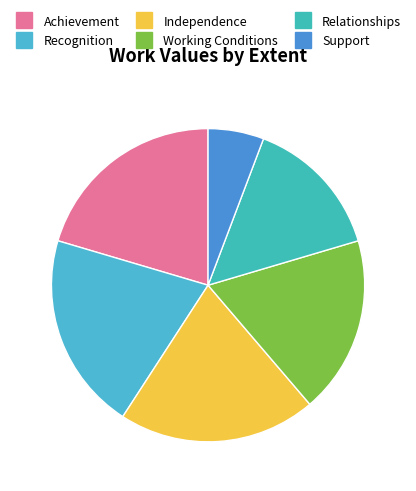

Does Relationships represent more than half of the total?

No